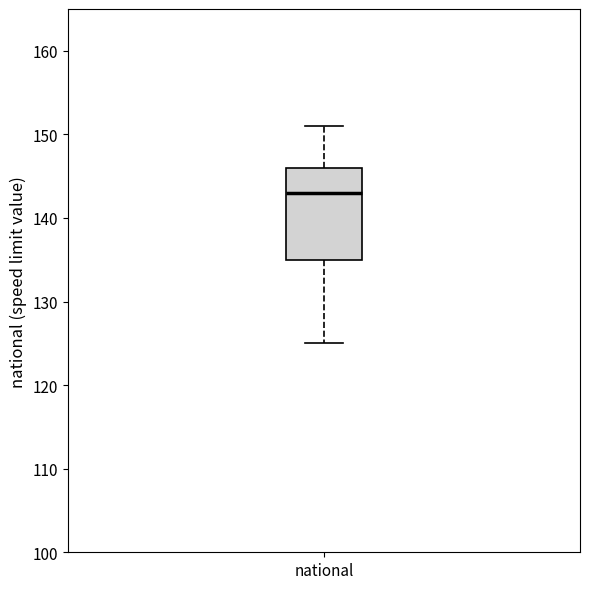

Read this box plot against the y-axis: the position of the median line, the range covered by the box, and the ends of both whiskers. The values are not printed on the chart, so give them approximately, as read against the axis.

median 143, box 135 to 146, whiskers 125 to 151